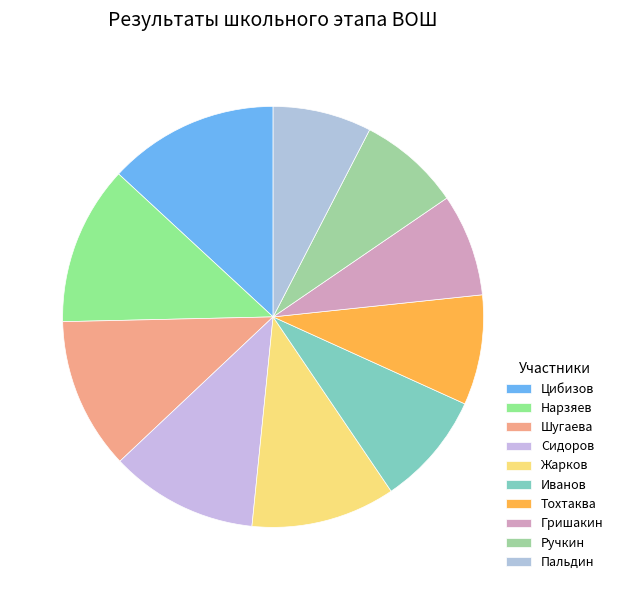

How many segments does this pie chart have?

10